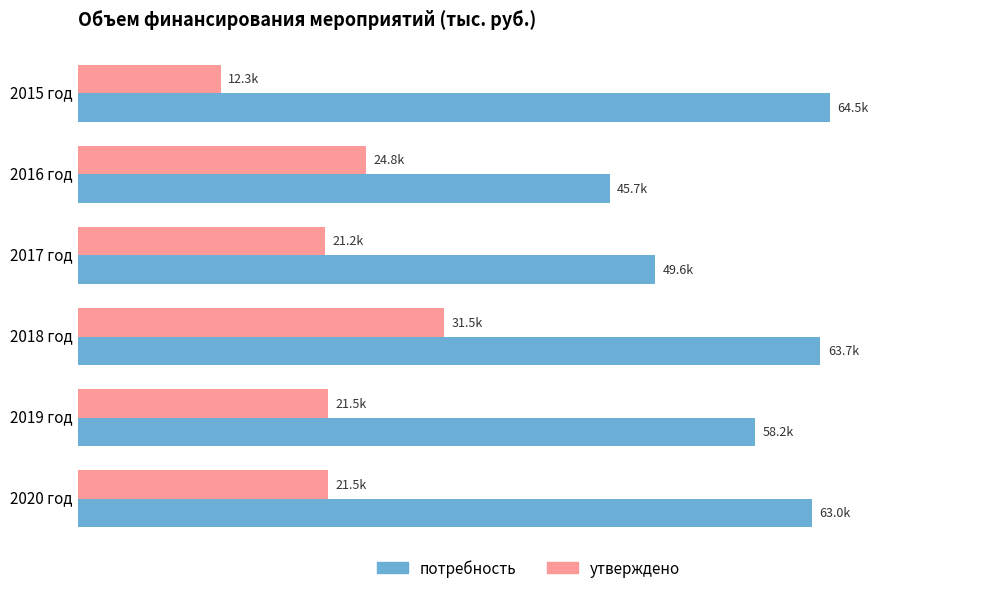

What are all the series names shown in the legend?

потребность, утверждено